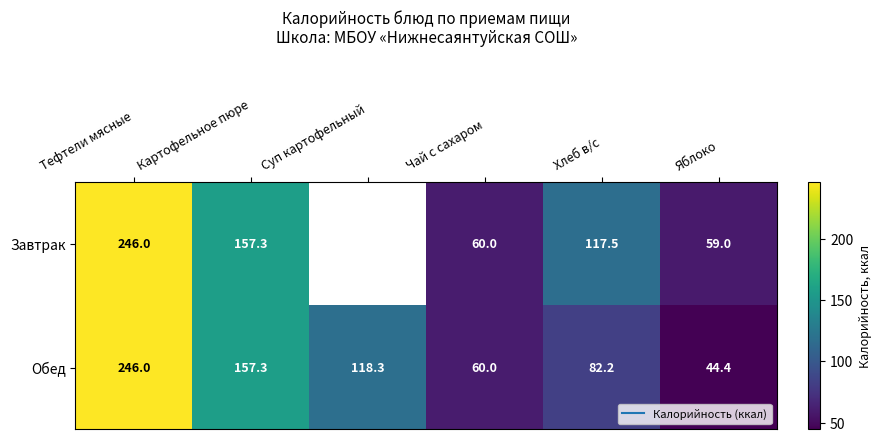

At which category is the sum across all series the highest?

Тефтели мясные